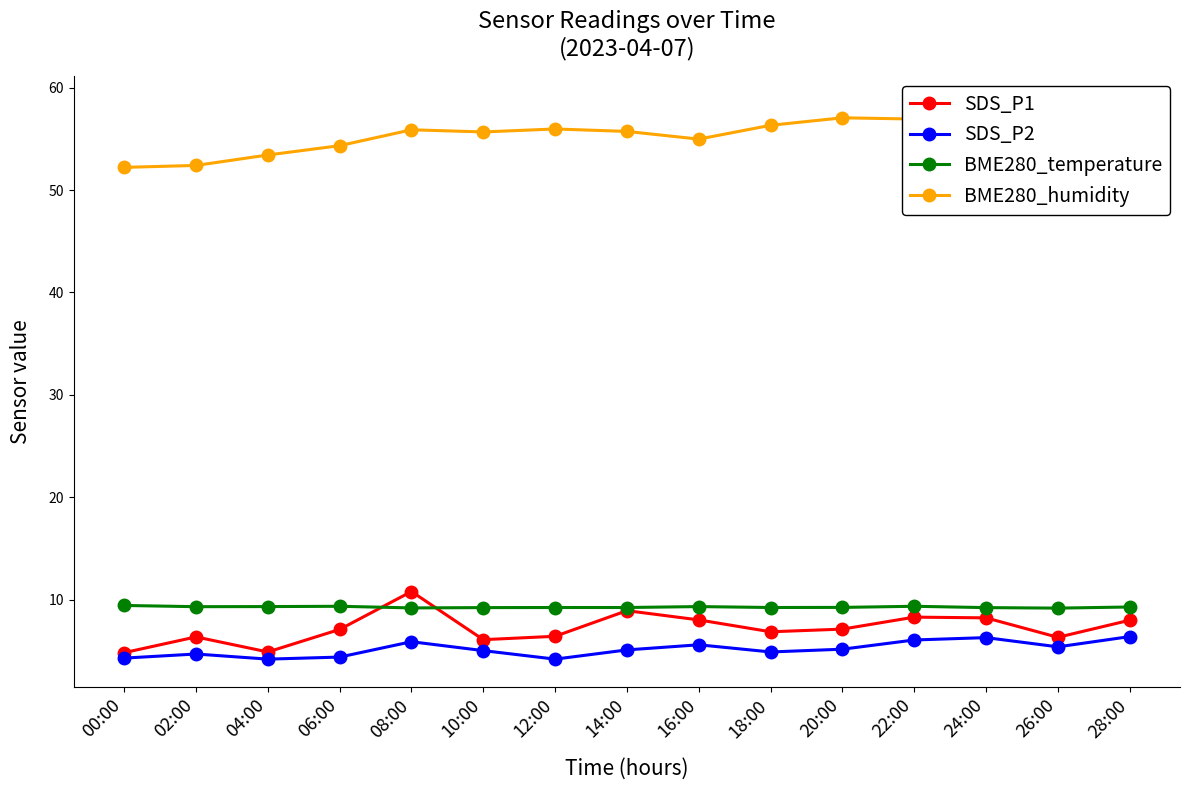

At which category is the sum across all series the highest?

28:00